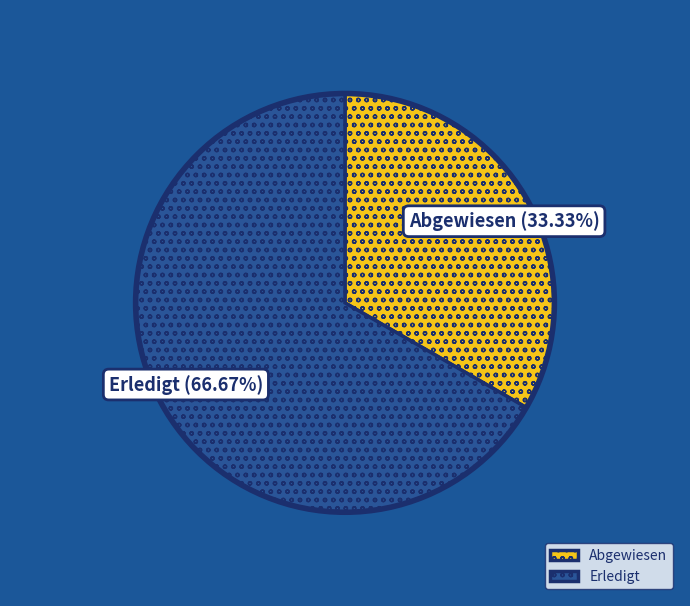

What is the smallest slice in the pie chart?

Abgewiesen